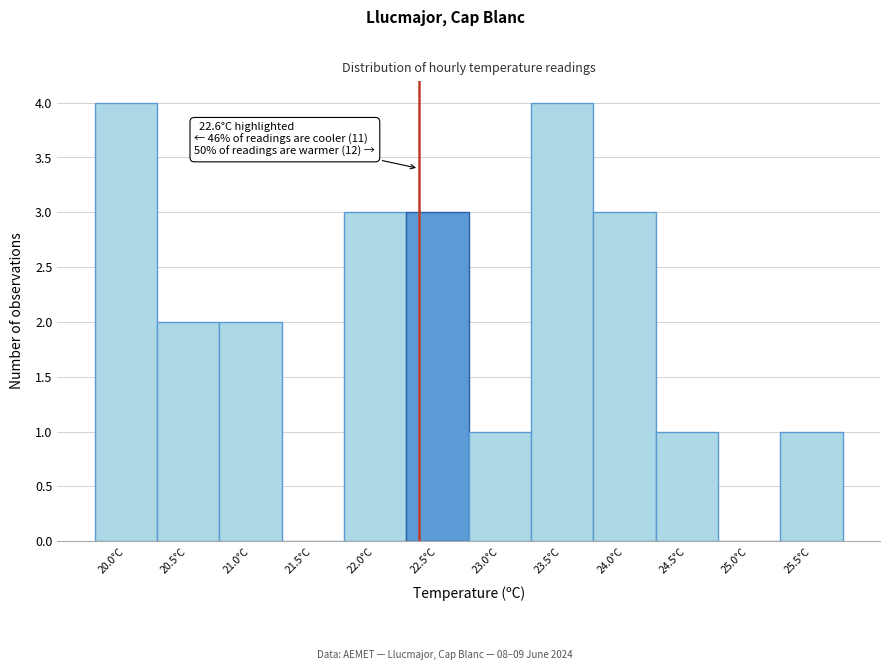

Reading right to left, transcribe all the data shown in this chart.

25.5°C=1	25.0°C=0	24.5°C=1	24.0°C=3	23.5°C=4	23.0°C=1	22.5°C=3	22.0°C=3	21.5°C=0	21.0°C=2	20.5°C=2	20.0°C=4